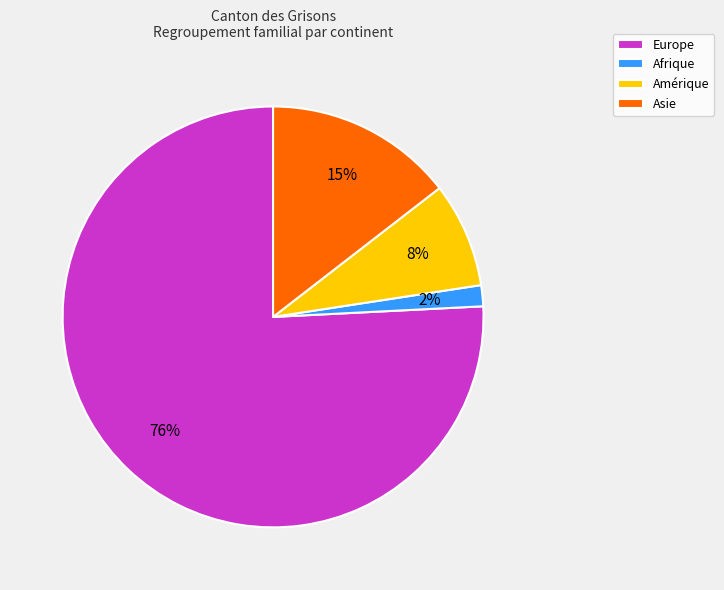

To the nearest percent, what is the combined percentage of Amérique and Asie?

23%